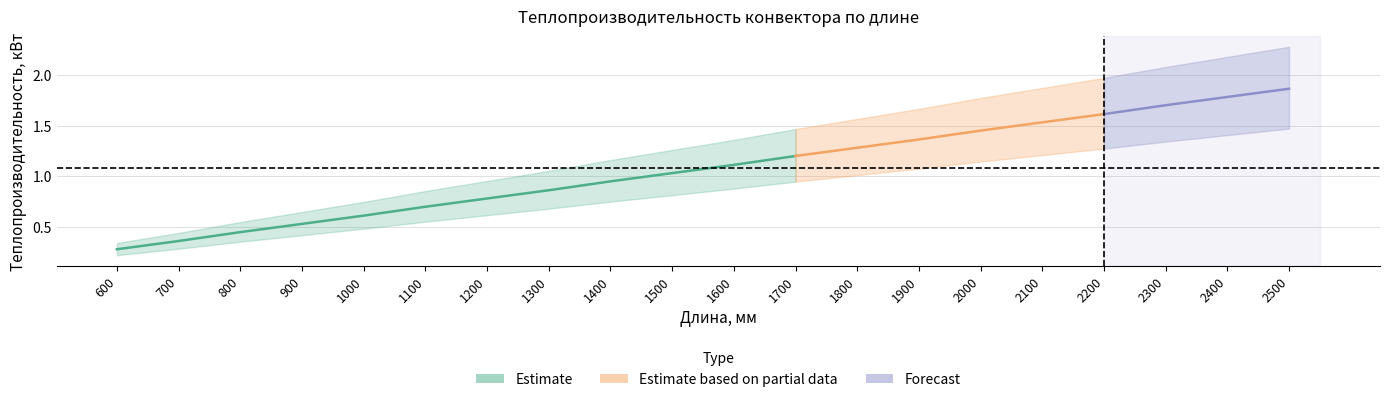

Is it true that 95/85/20 dT=70 equals 3.3 at 2500?

False